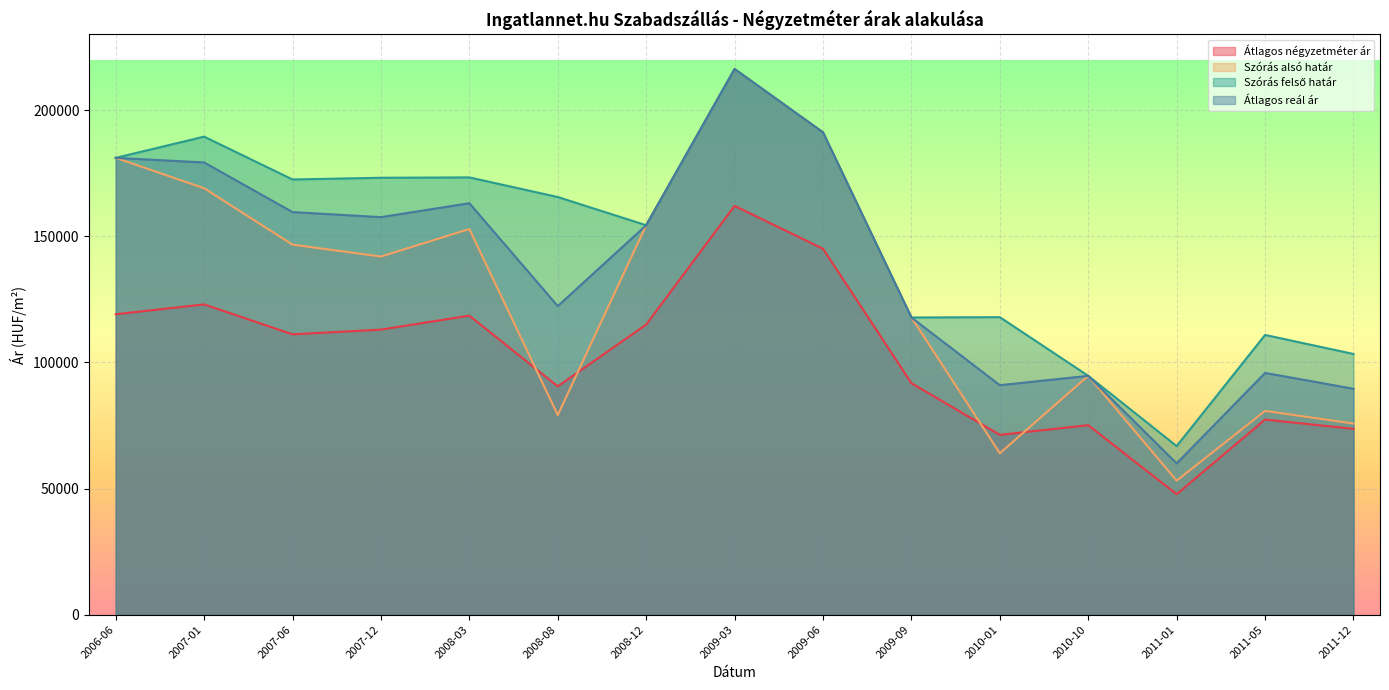

Is the value of Szórás alsó határ at 2011-12 greater than the value of Szórás felső határ at 2009-06?

No